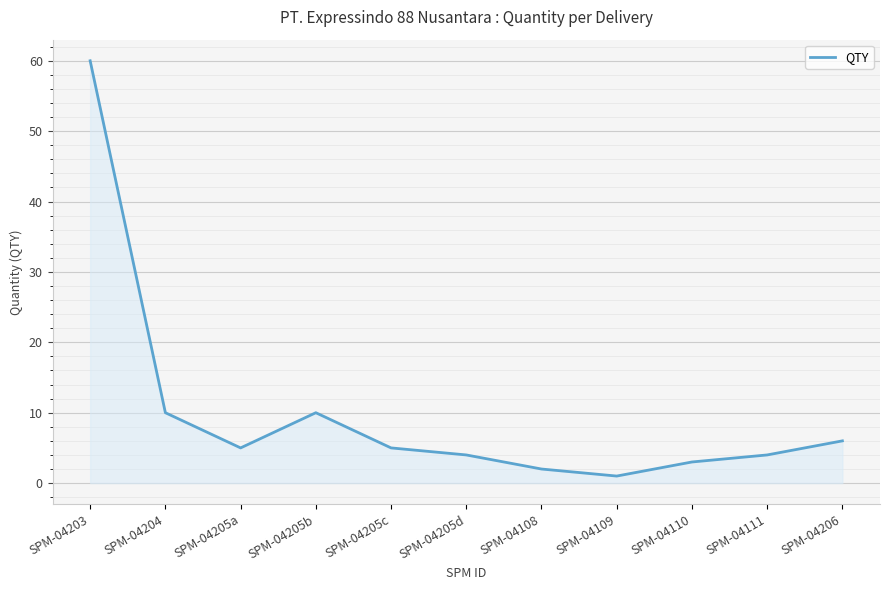

What is the difference between the second highest and minimum values?

9